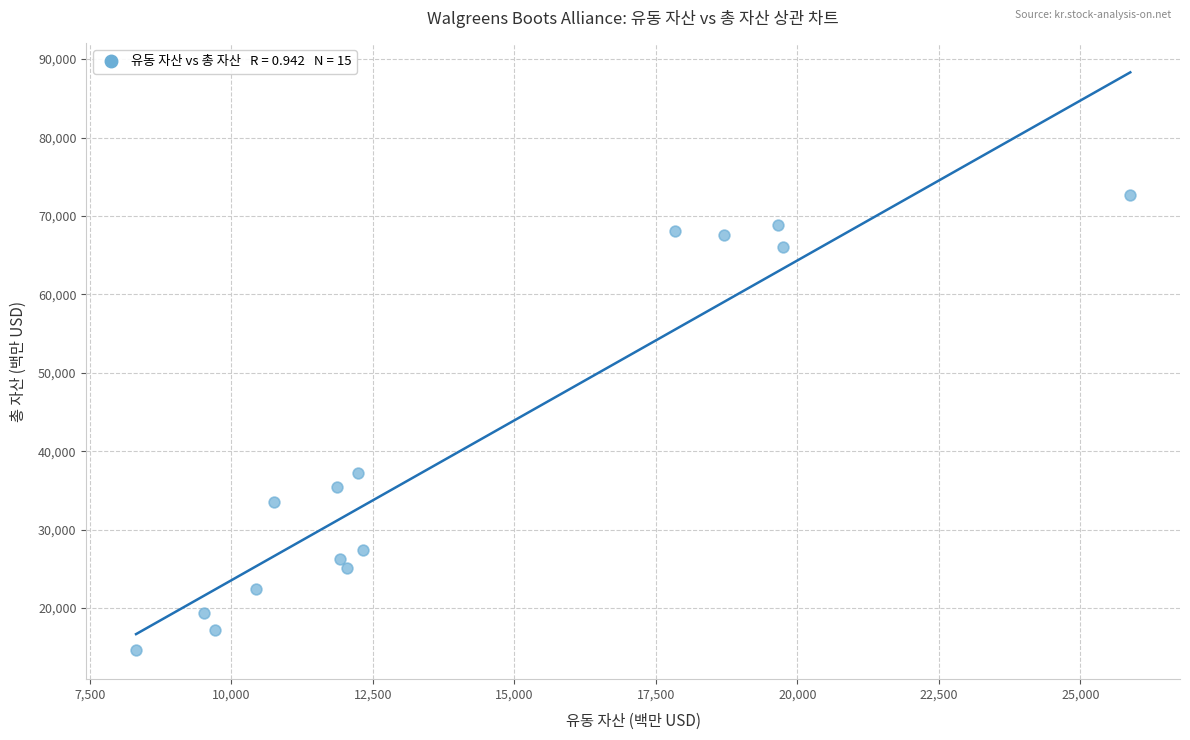

What is the range of Y values (max minus min)?

58079